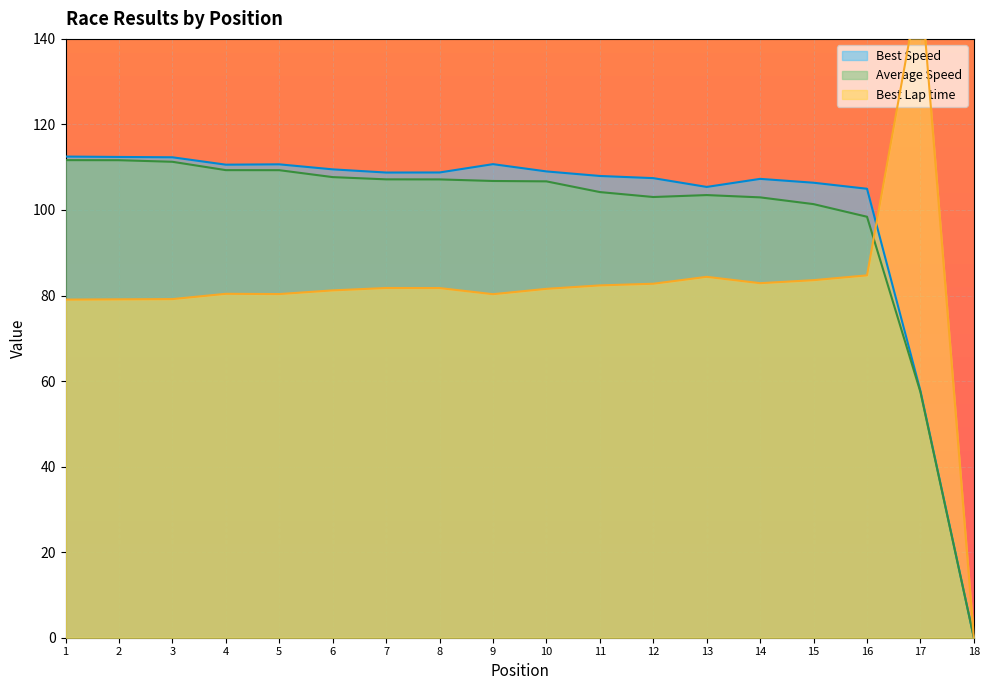

True or false: Best Speed has more than 0 points higher than both neighbors.

True